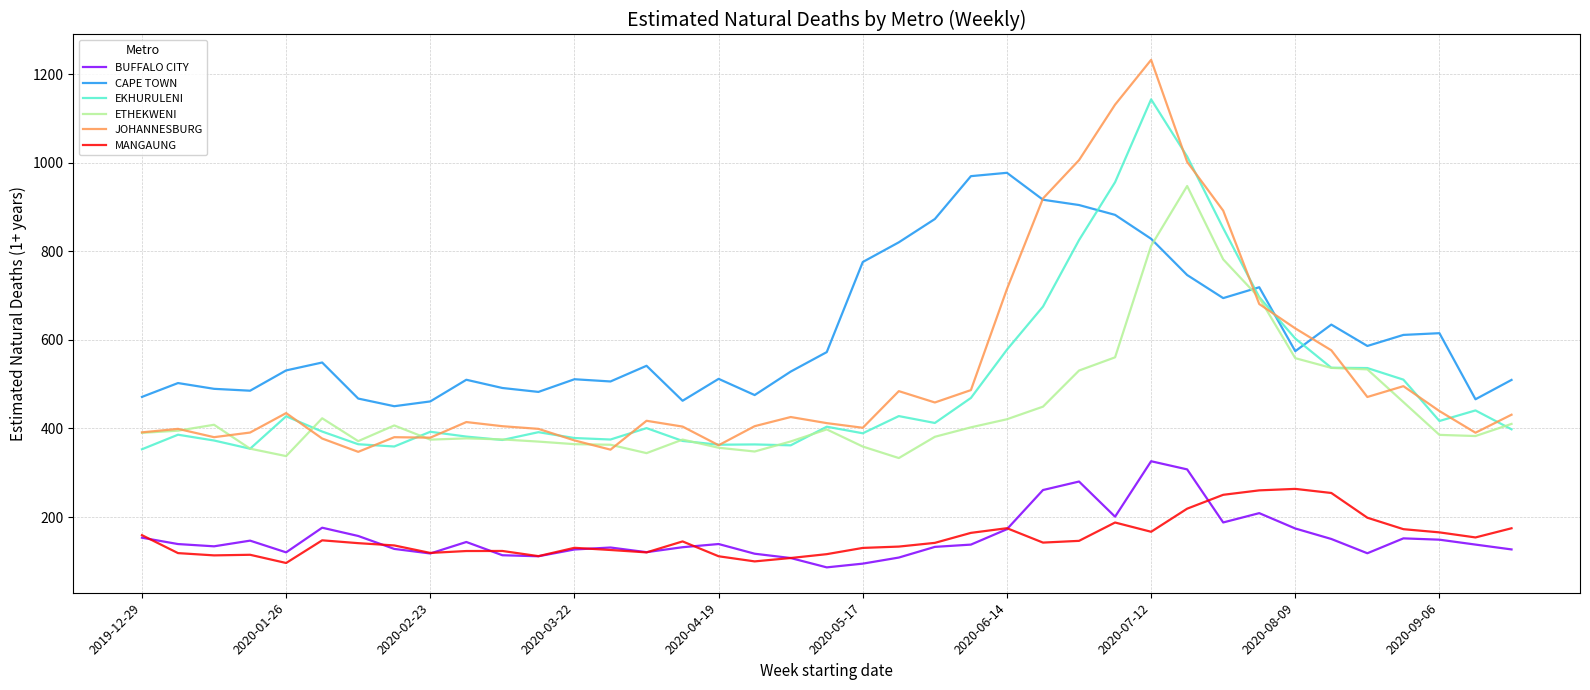

Which series has the widest spread of values?

JOHANNESBURG